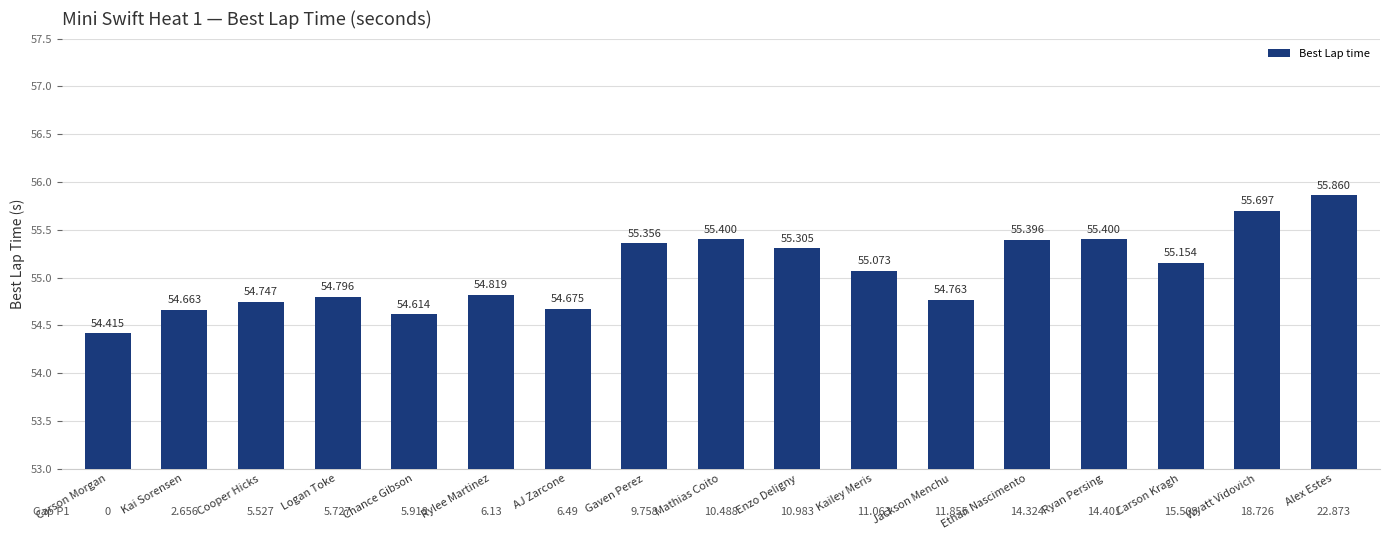

The chart shows a value of 76.2 at Gaven Perez. True or false?

False